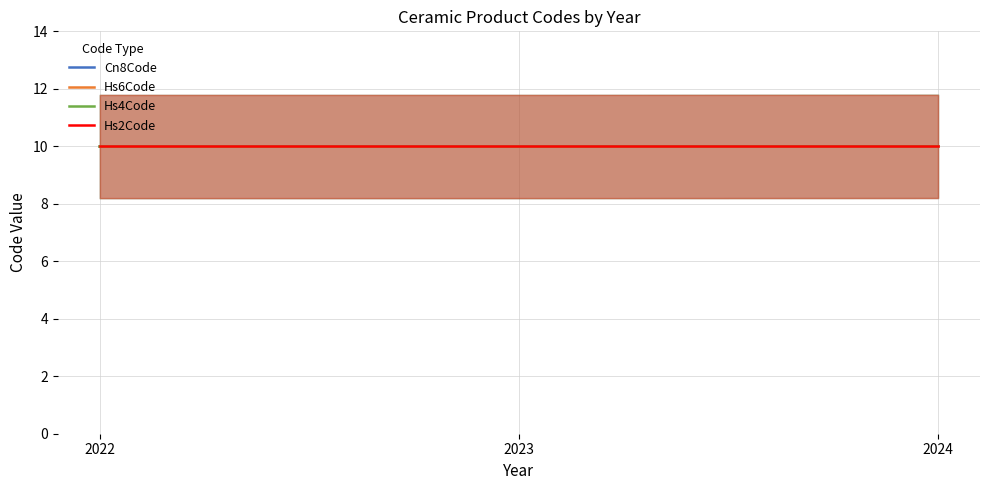

The Hs6Code series shows 10.0 at 2023. True or false?

True